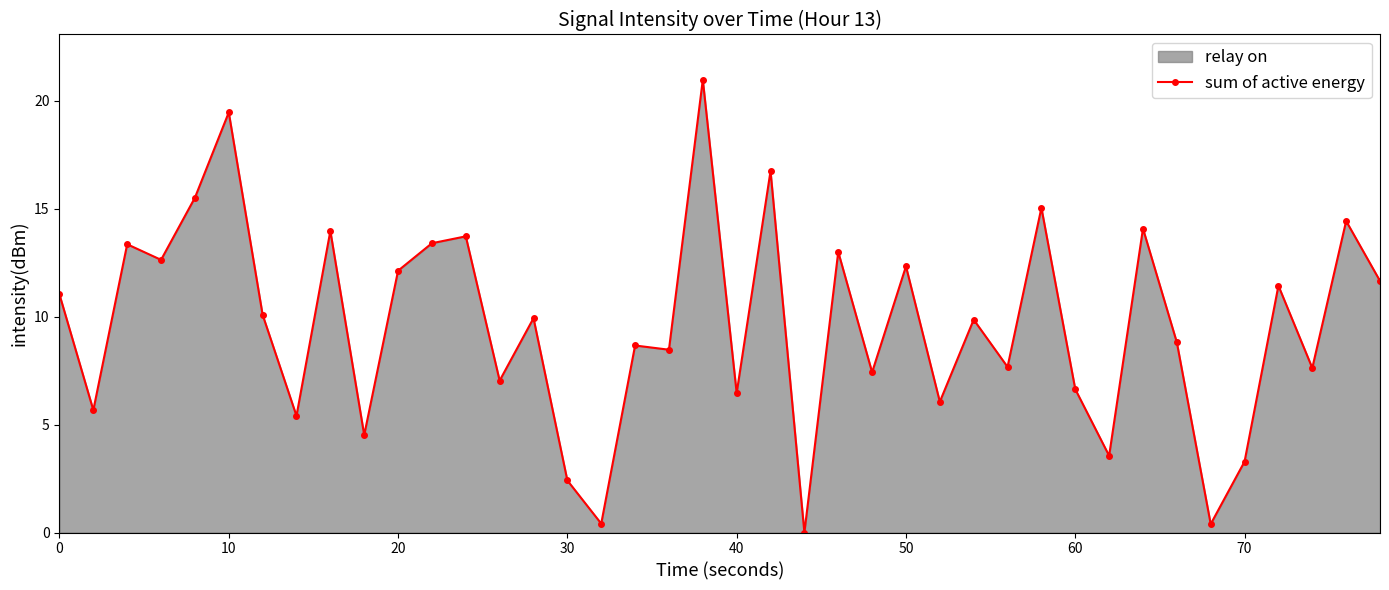

What is the average value?

9.6